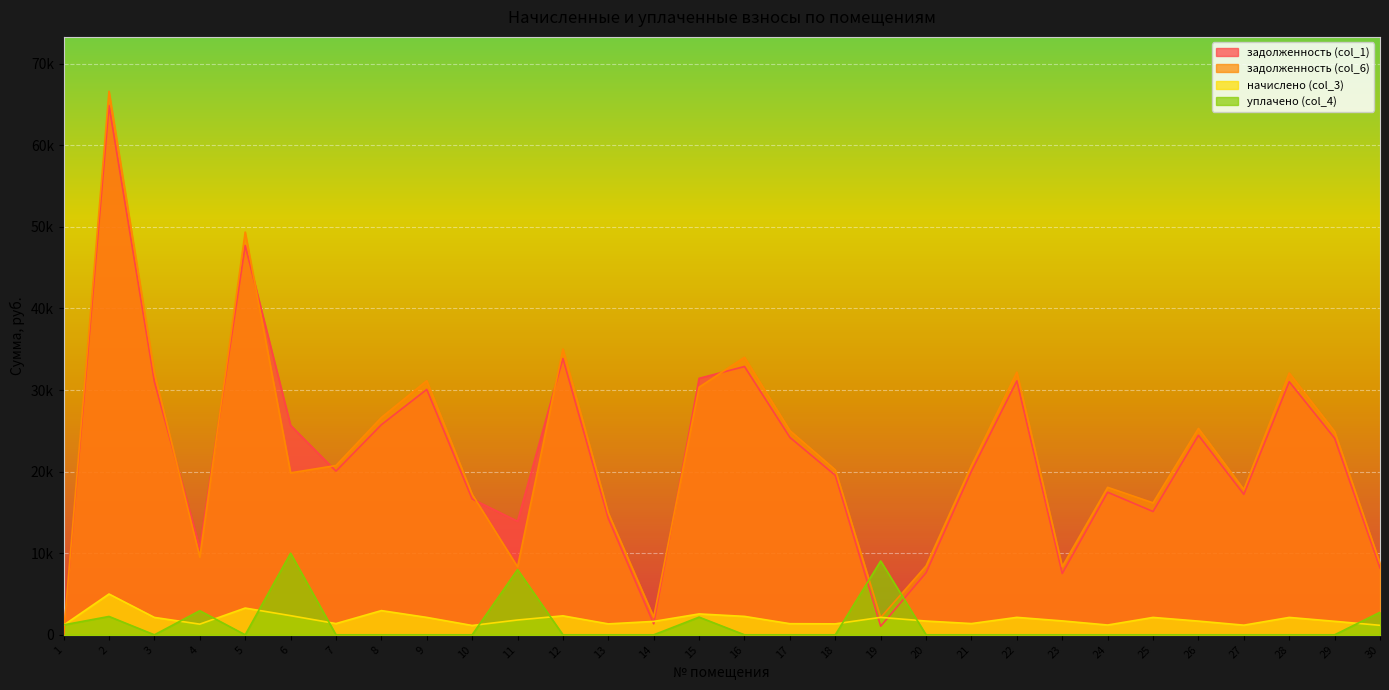

List the series in order of their peak value, lowest first.

начислено (col_3), уплачено (col_4), задолженность (col_1), задолженность (col_6)